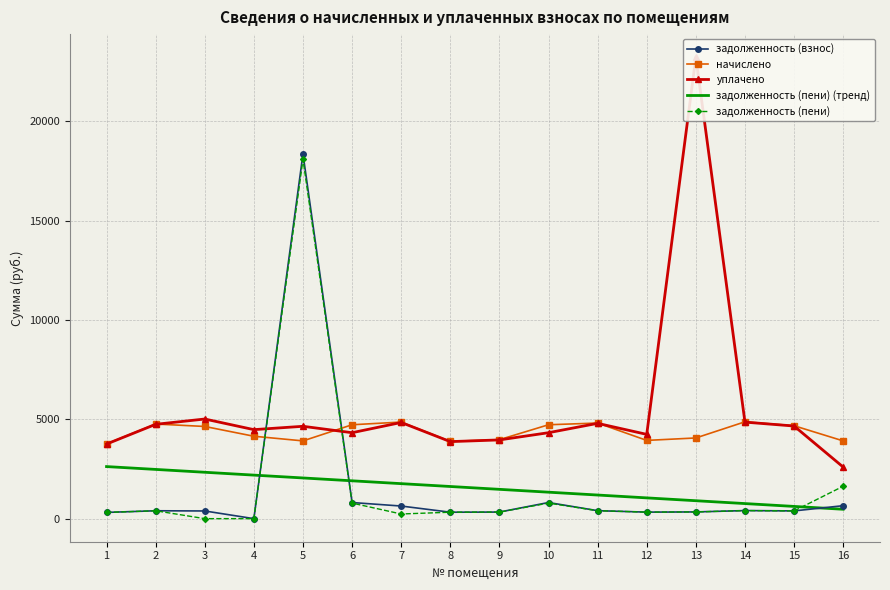

List the series in order of their peak value, lowest first.

задолженность (пени) (тренд), начислено, задолженность (пени), задолженность (взнос), уплачено